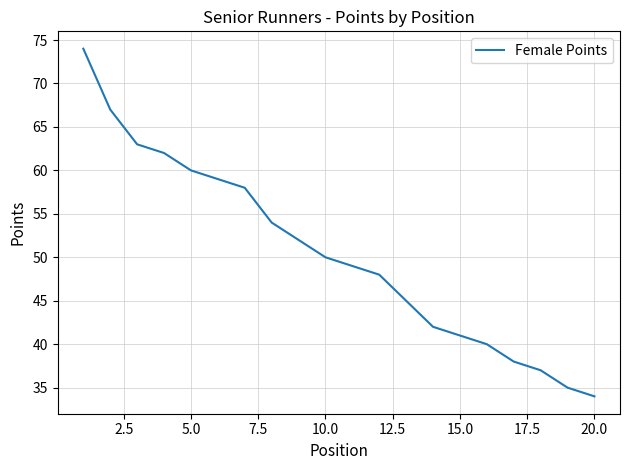

True or false: the data has more than 1 interior local peaks.

False